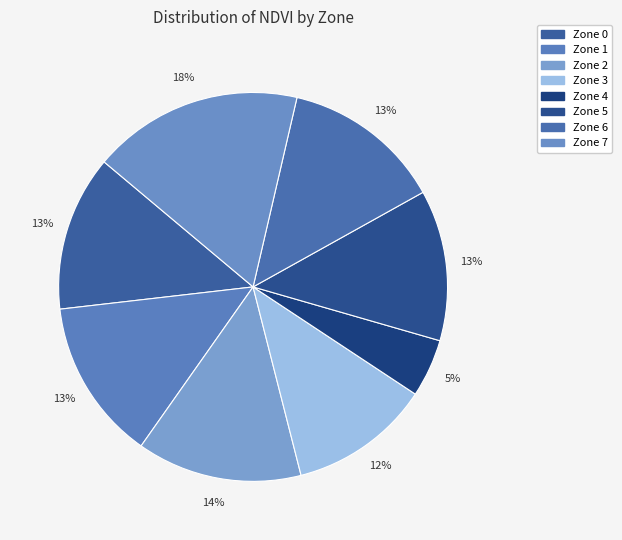

Count the number of slices in the pie.

8